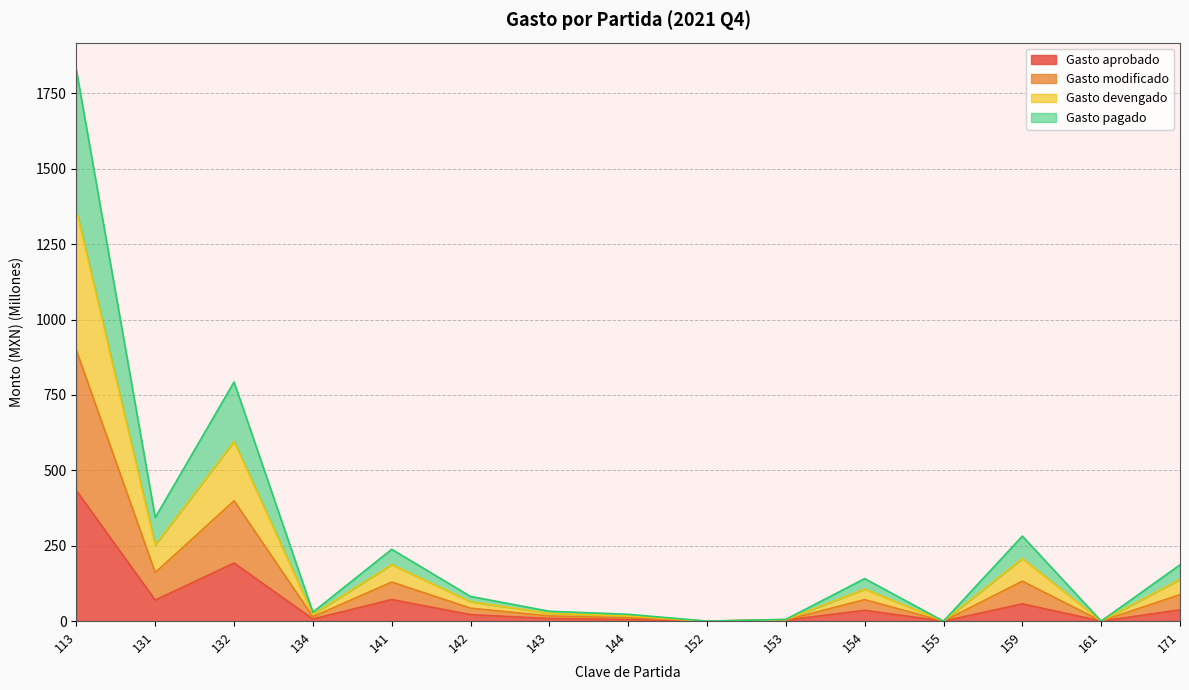

At which label does Gasto aprobado reach its minimum?

152